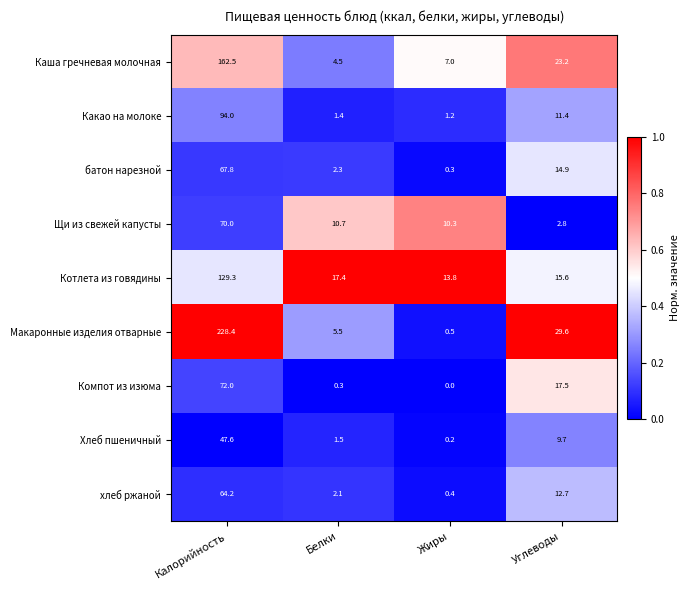

At which category is the sum across all series the highest?

Калорийность